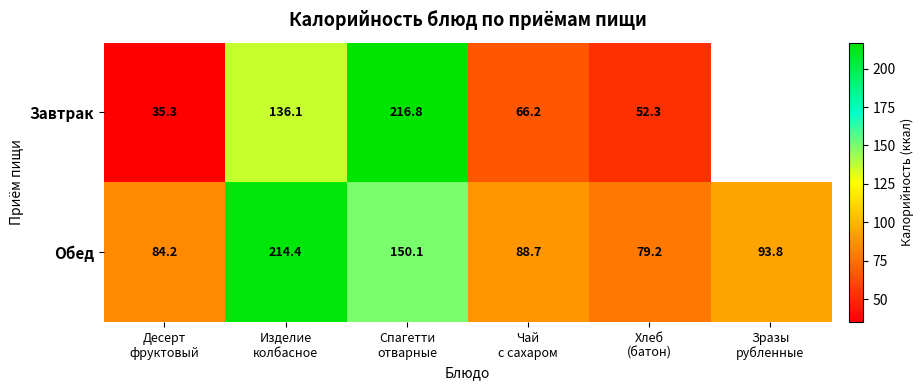

How many values in the Обед series exceed 93?

3